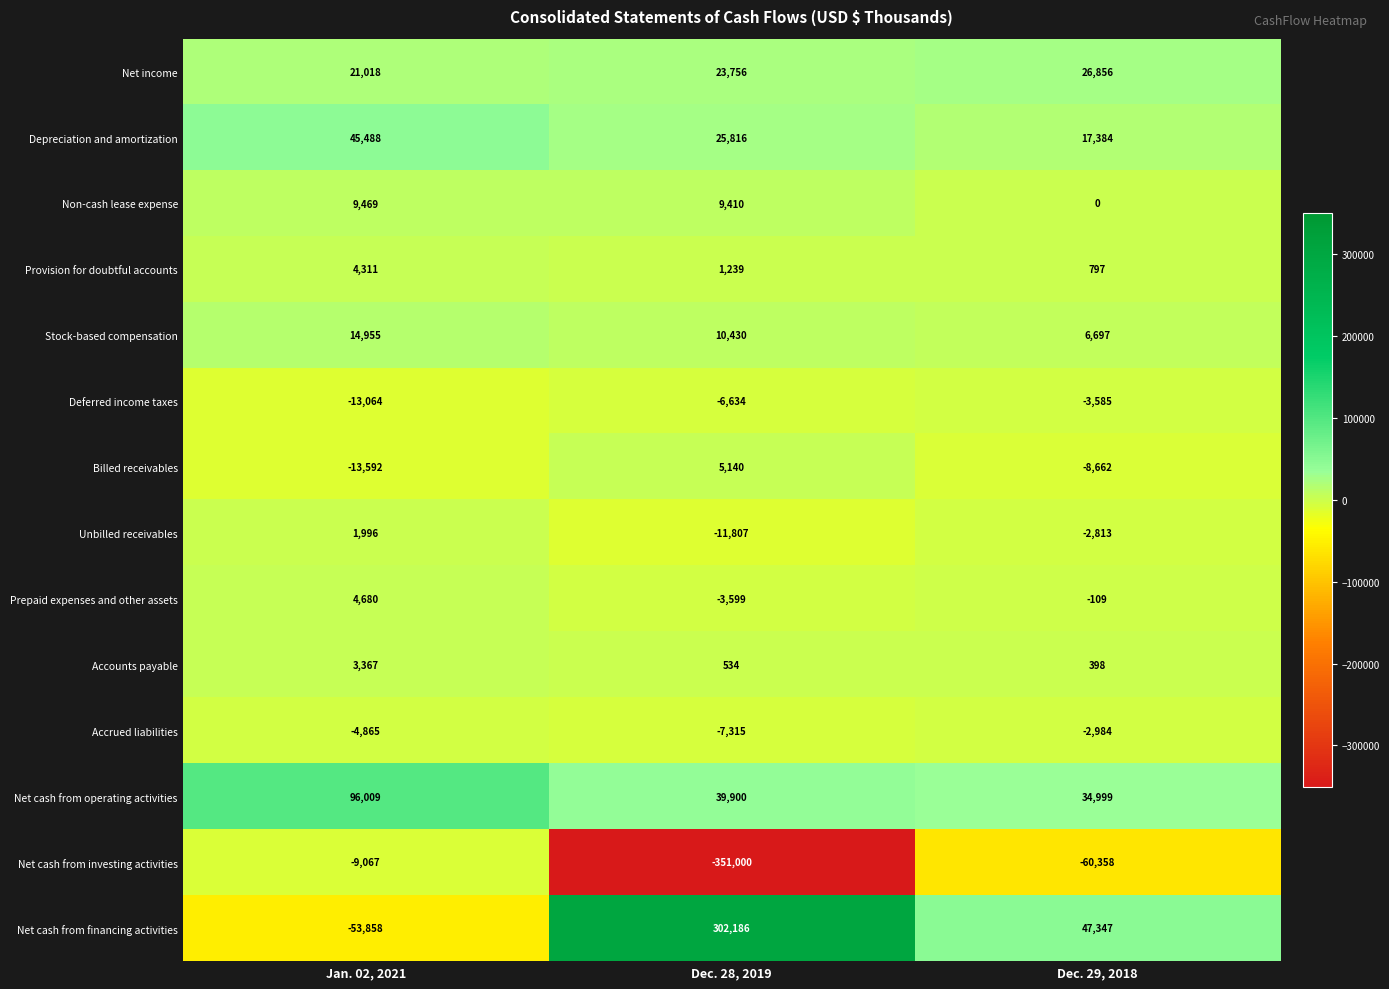

At which category is the sum across all series the highest?

Jan. 02, 2021